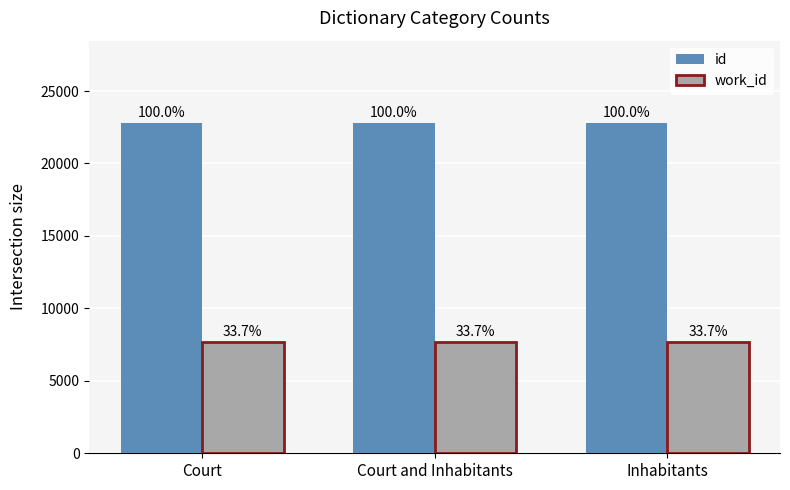

How many groups of bars are there?

3